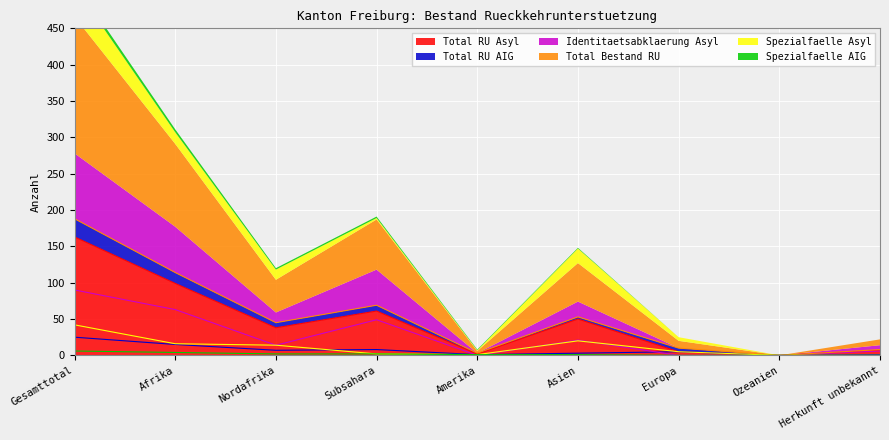

Is it true that Total RU AIG equals 0 at Herkunft unbekannt?

False